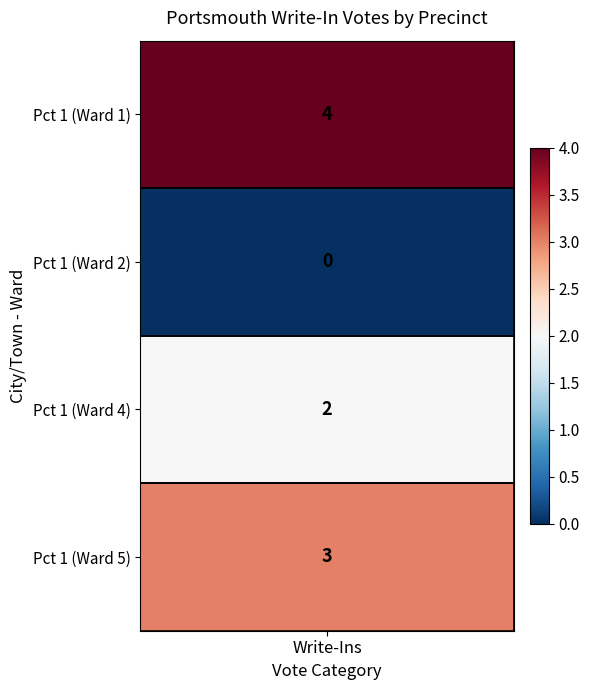

Which series has the largest total across all categories?

Portsmouth Ward 1